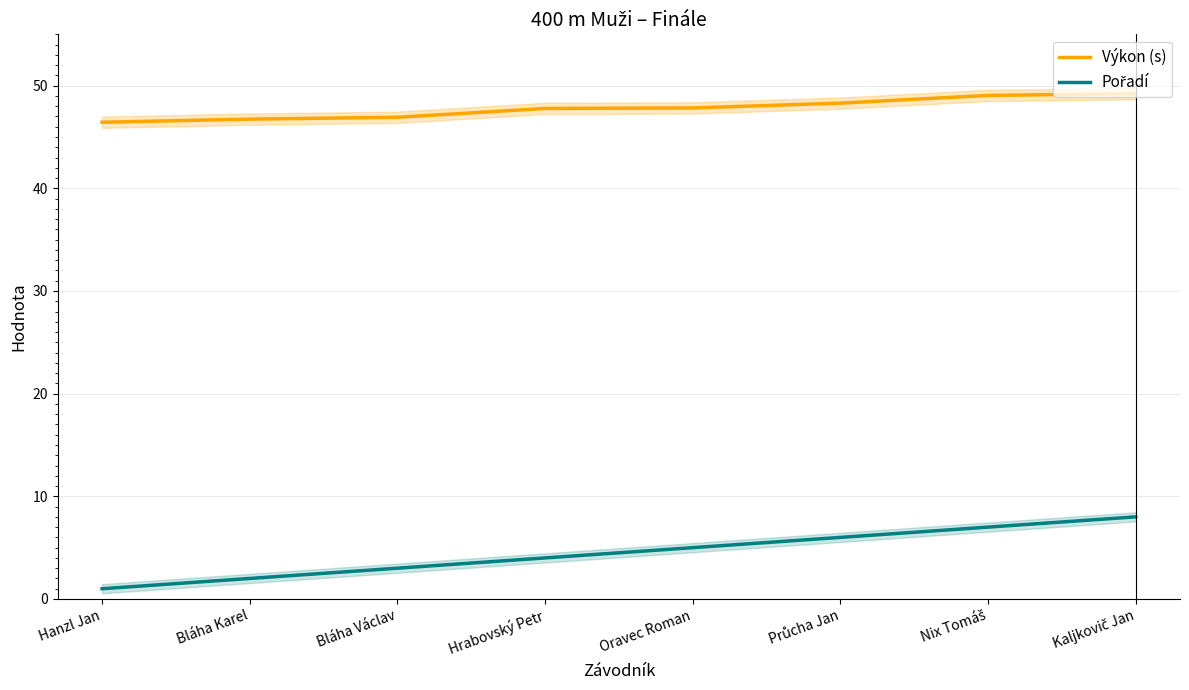

What is the difference between the highest and lowest values at Hrabovský Petr?

43.8